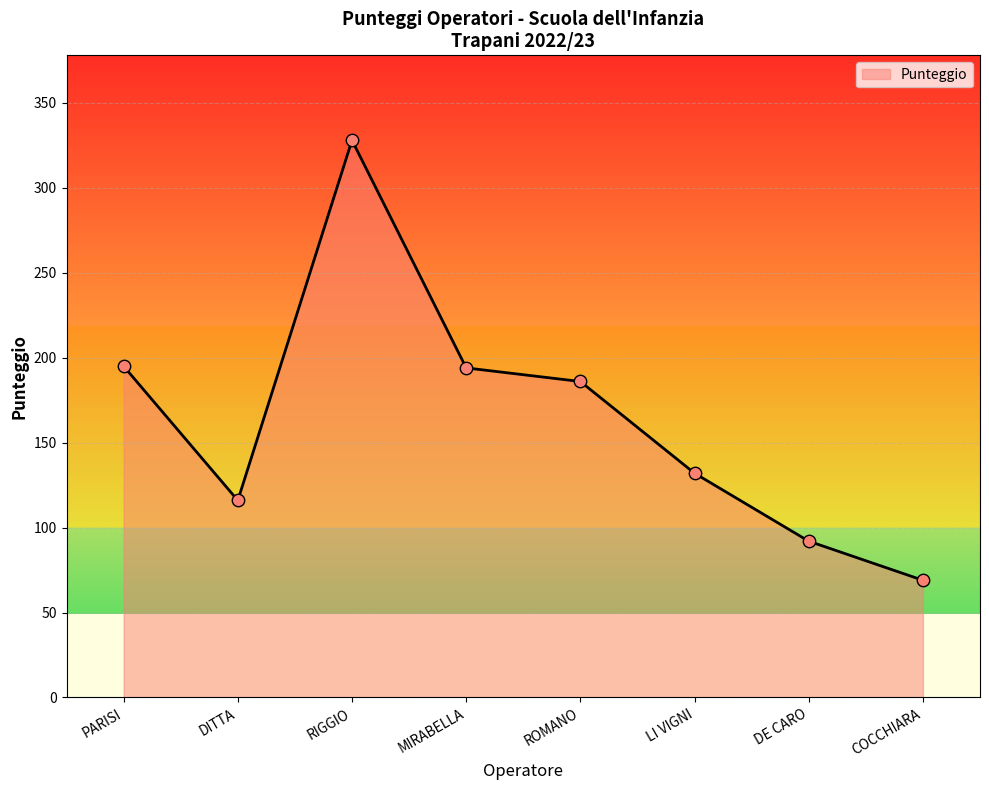

Which has a higher value, COCCHIARA or DITTA?

DITTA